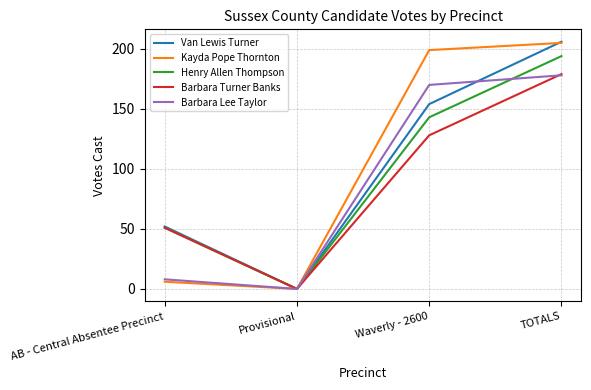

At which category is the sum across all series the highest?

TOTALS